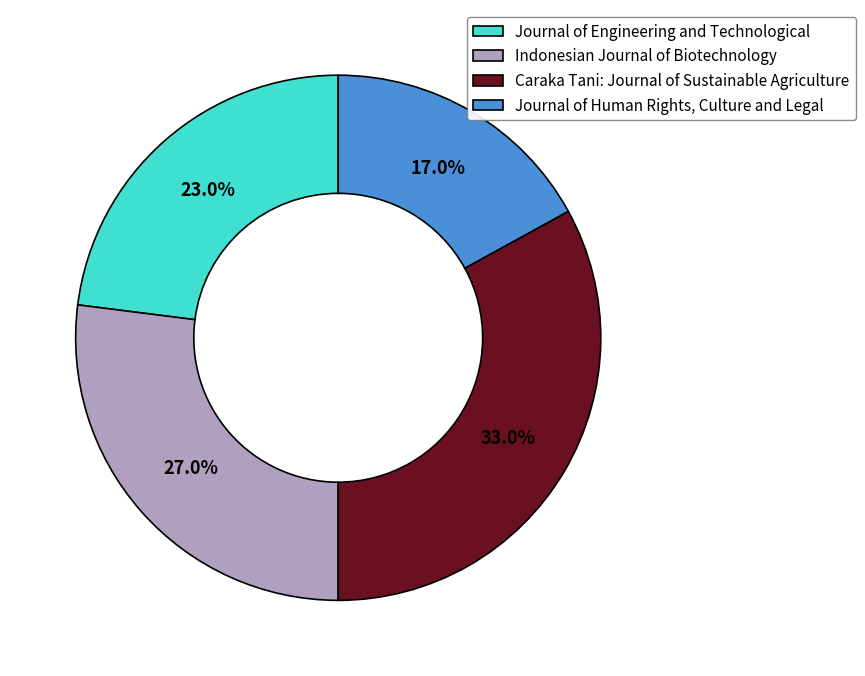

What percentage is the Indonesian Journal of Biotechnology slice, to the nearest percent?

27%